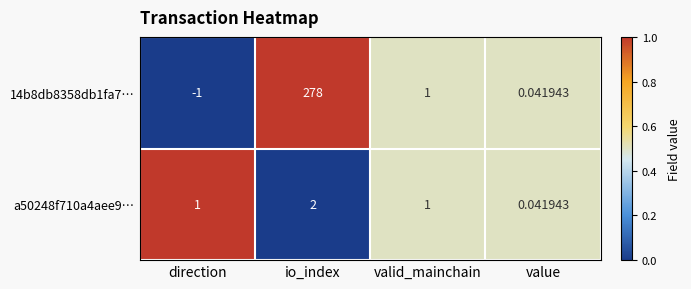

At which label is 14b8db8358db1fa7… closest to 138?

valid_mainchain